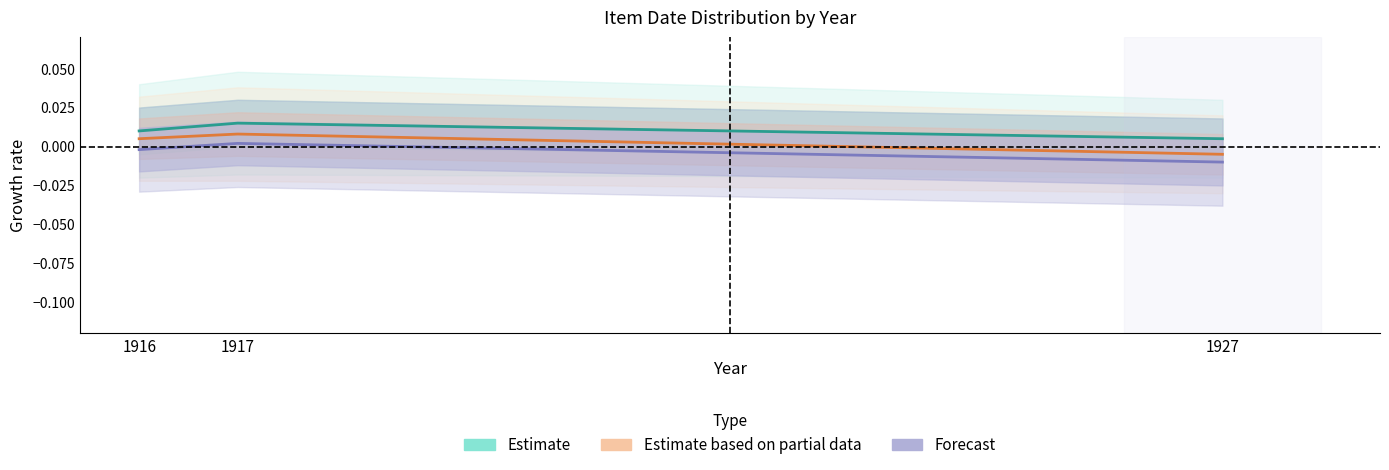

Which series changed the most between 1917 and 1927?

Estimate based on partial data